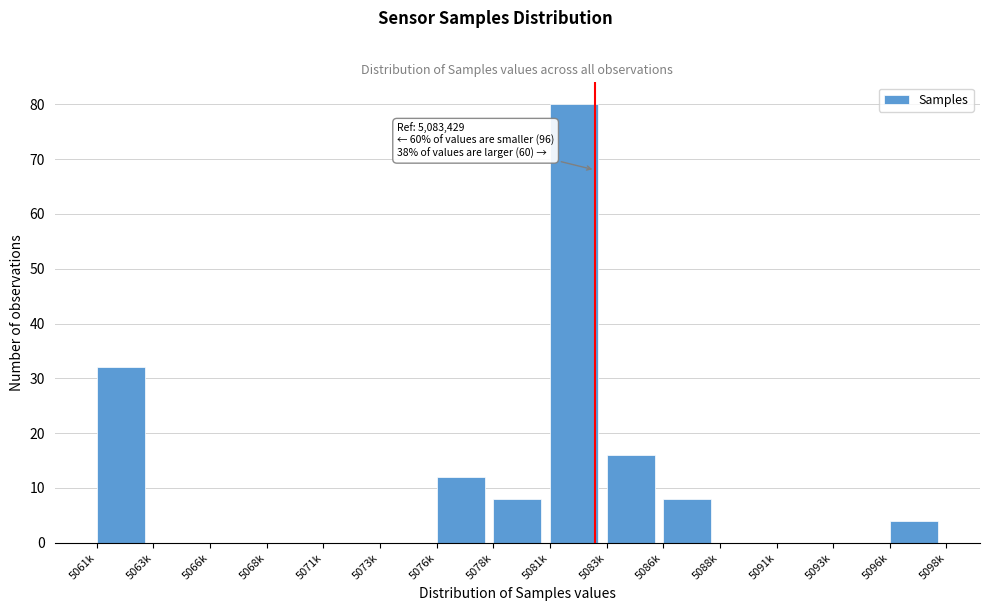

Reading right to left, transcribe all the data shown in this chart.

5096k=4	5093k=0	5091k=0	5088k=0	5086k=8	5083k=16	5081k=80	5078k=8	5076k=12	5073k=0	5071k=0	5068k=0	5066k=0	5063k=0	5061k=32